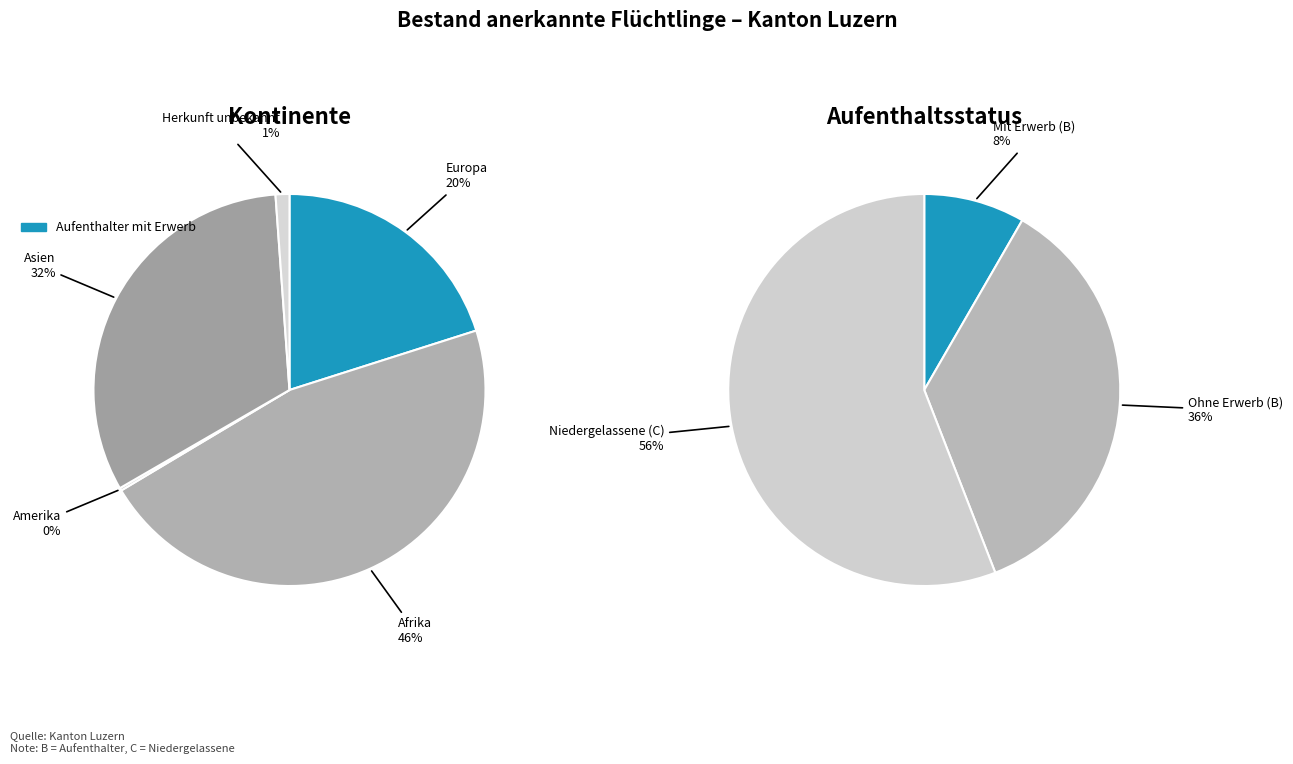

Which slice is the largest?

Afrika